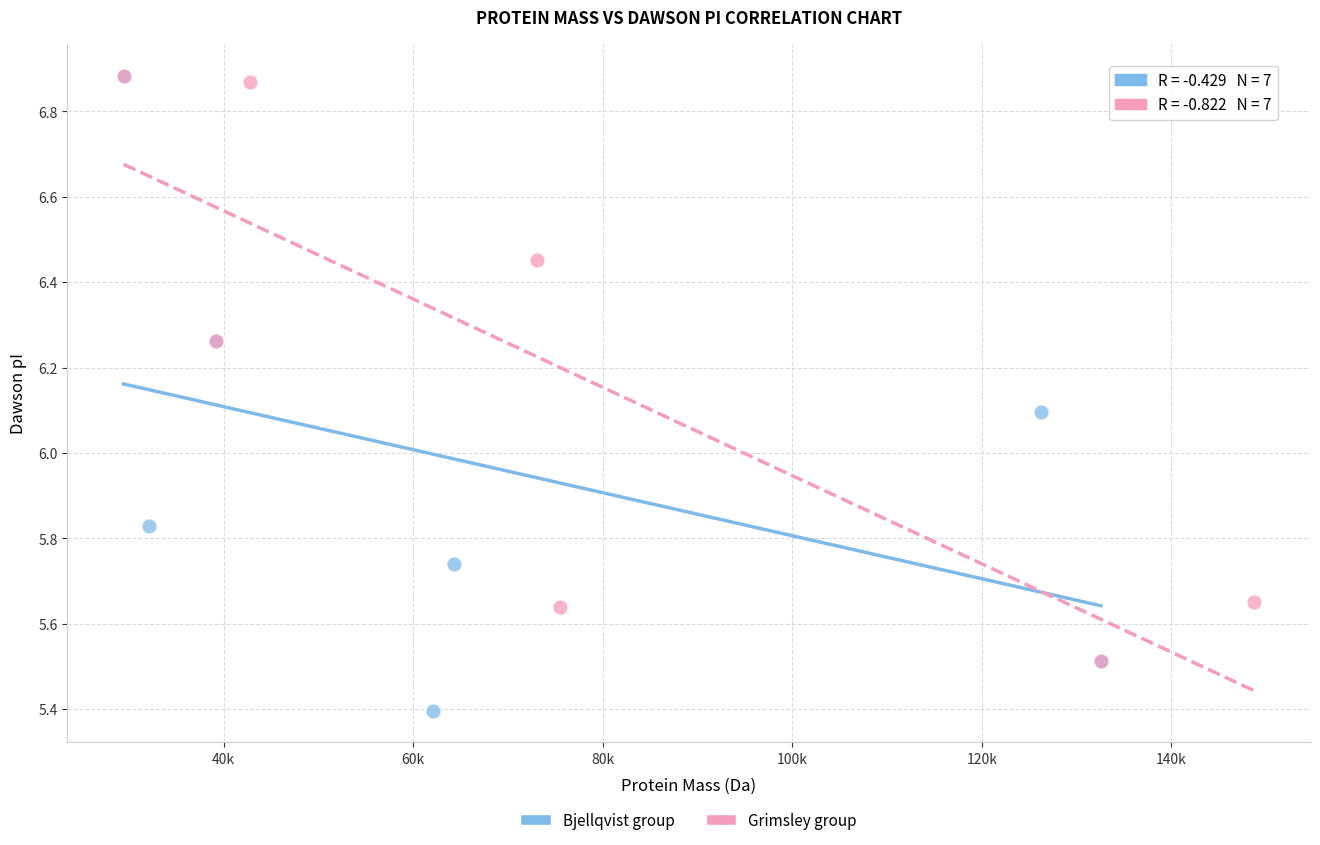

Which series has the widest spread of Y values?

Bjellqvist group